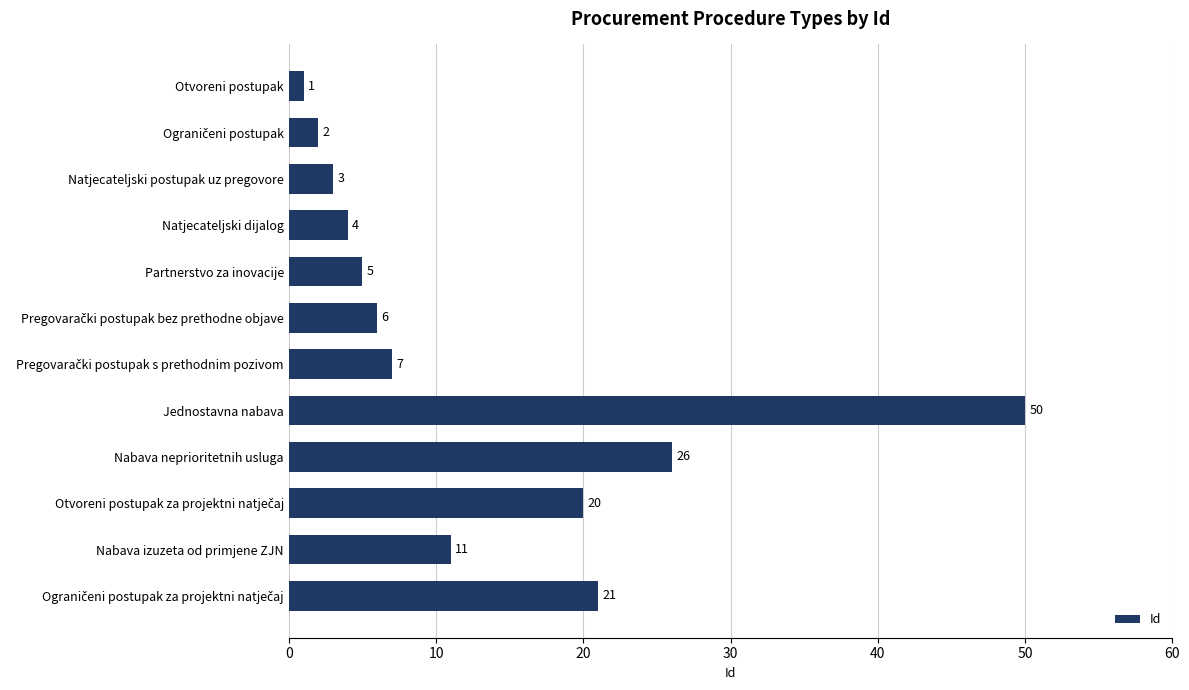

What is the value of the 9th bar from the top?

26